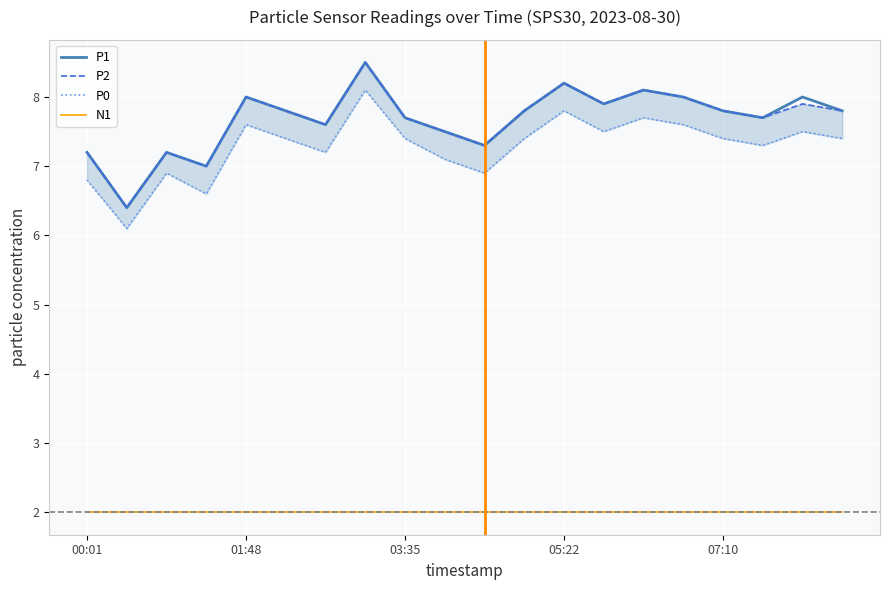

True or false: P1 and N1 intersect in this chart.

False